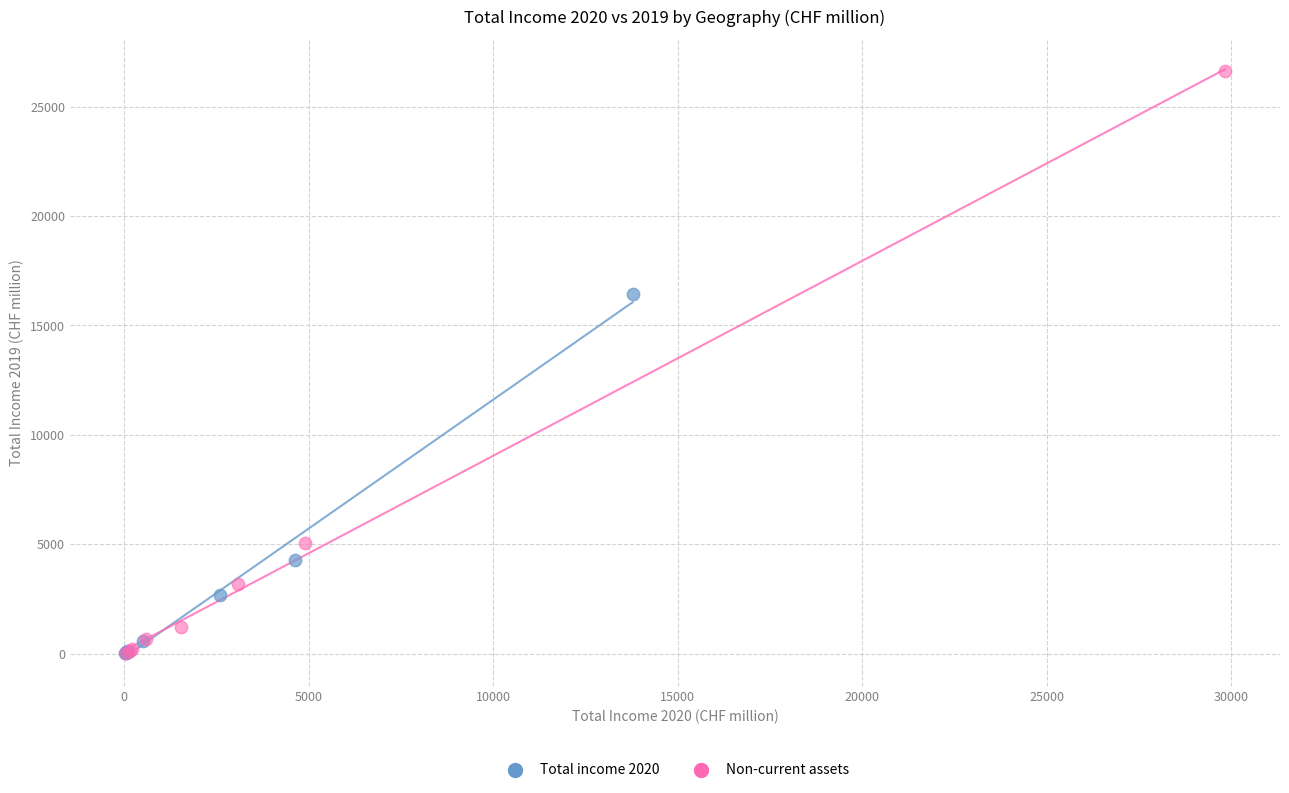

Which series contains the highest Y value?

Non-current assets